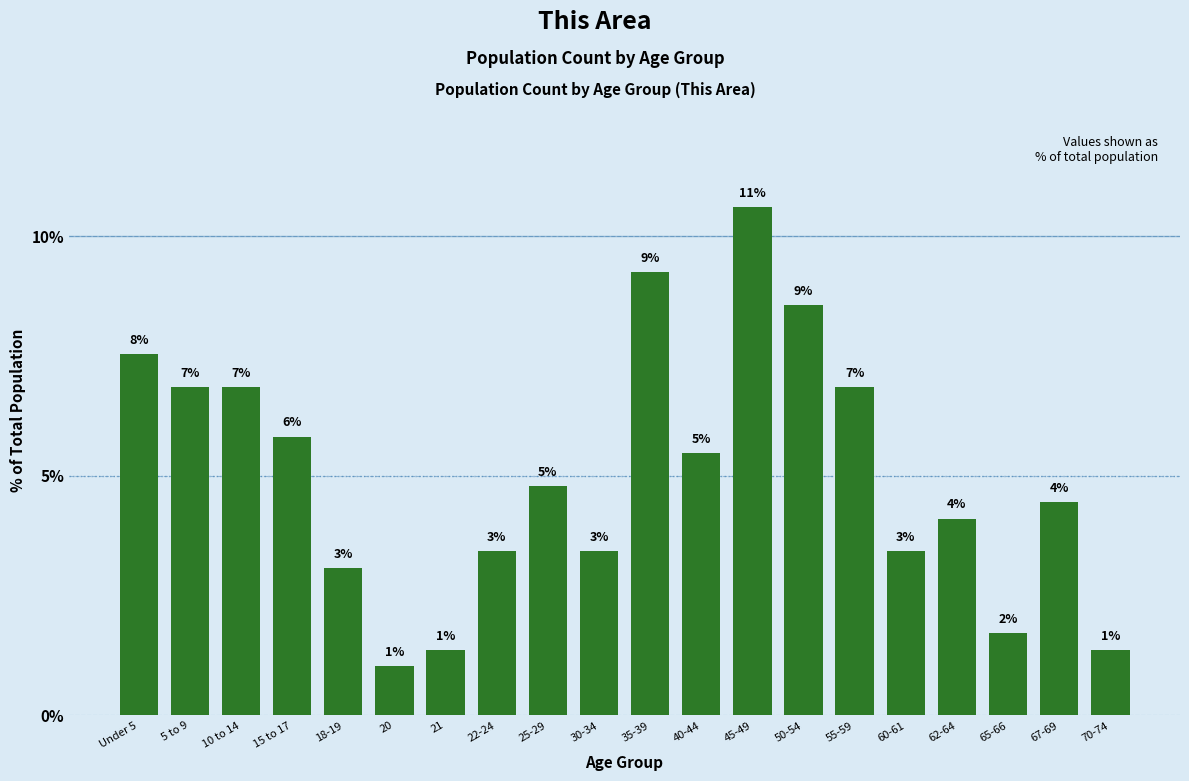

How many bars are there in total?

20